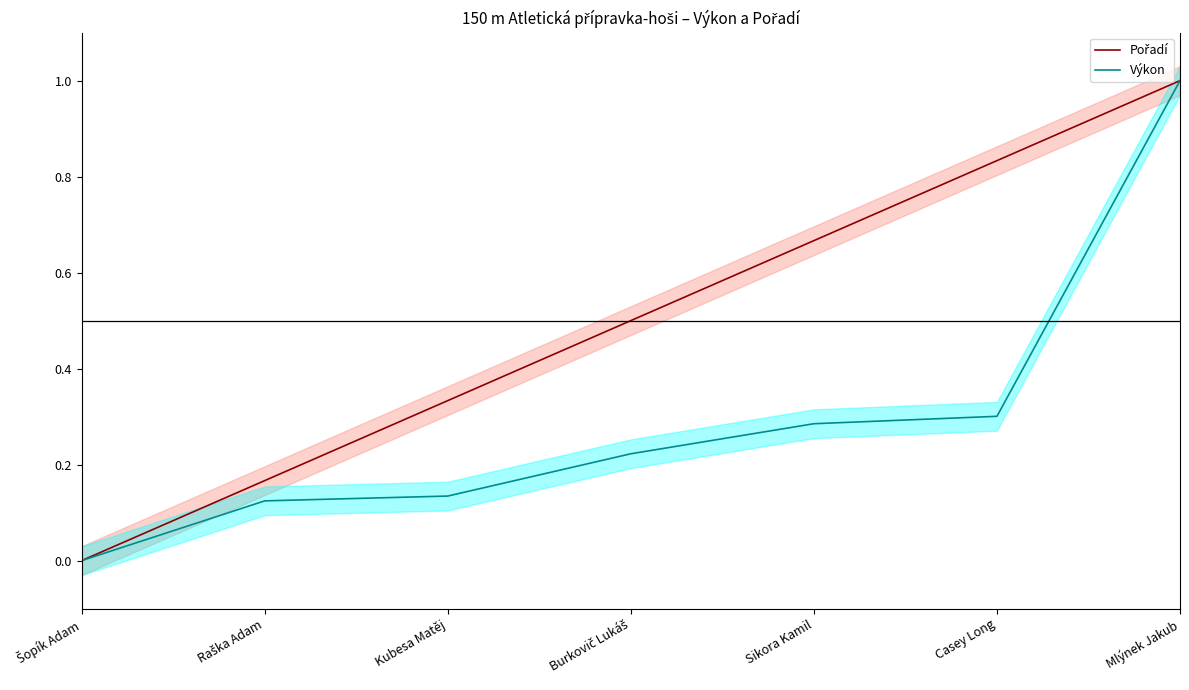

At which label is Pořadí closest to 0?

Šopík Adam